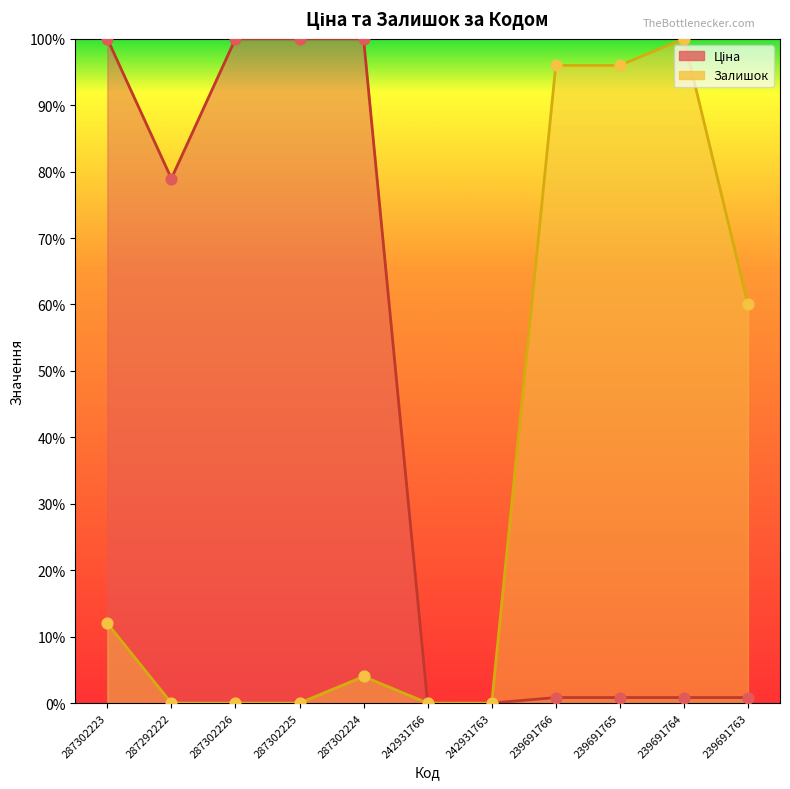

Which series has the largest Y range (max minus min)?

Ціна